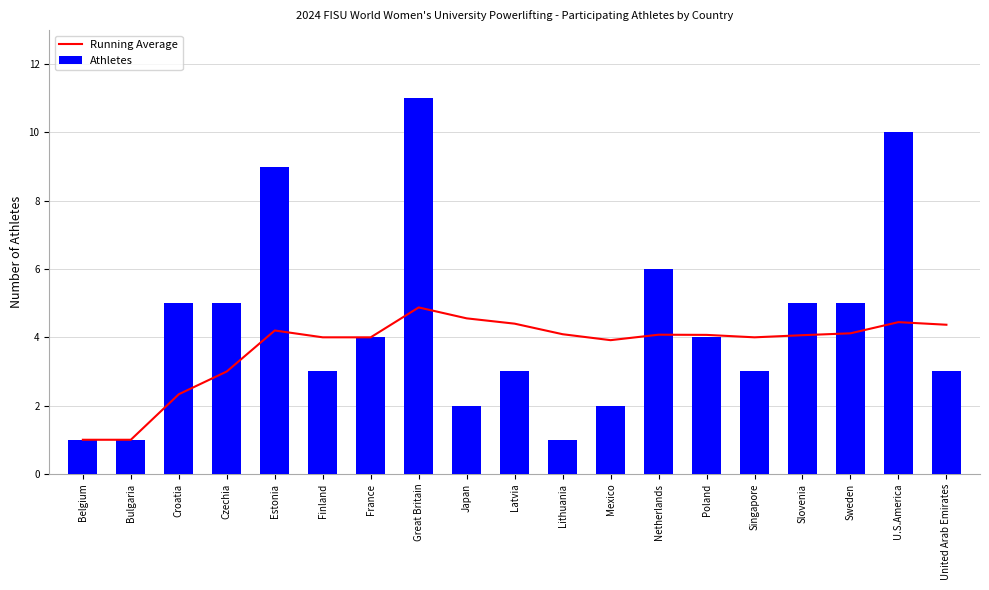

What are all the series names shown in the legend?

Running Average, Athletes